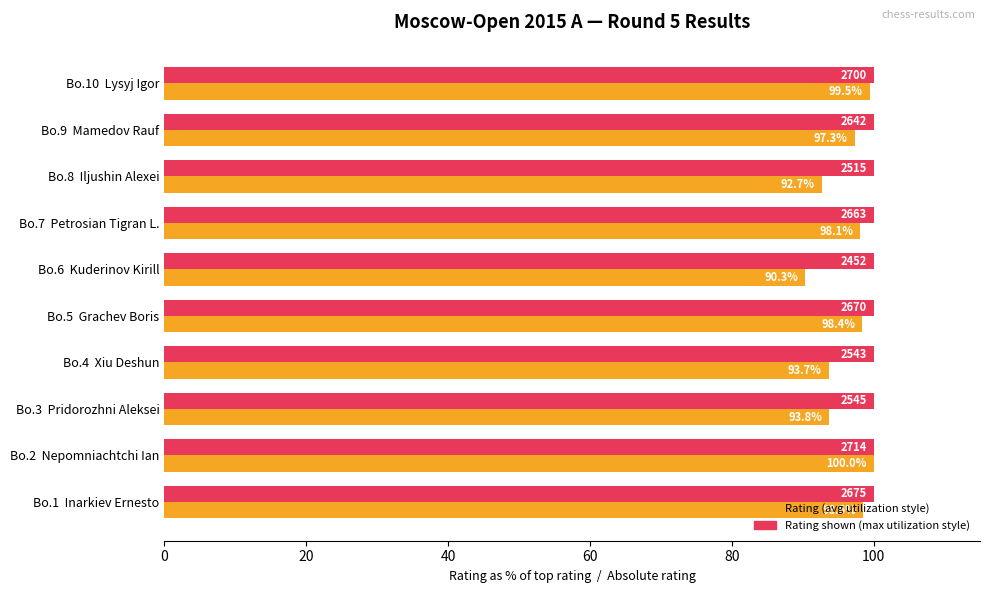

What is the smallest value displayed?

90.3